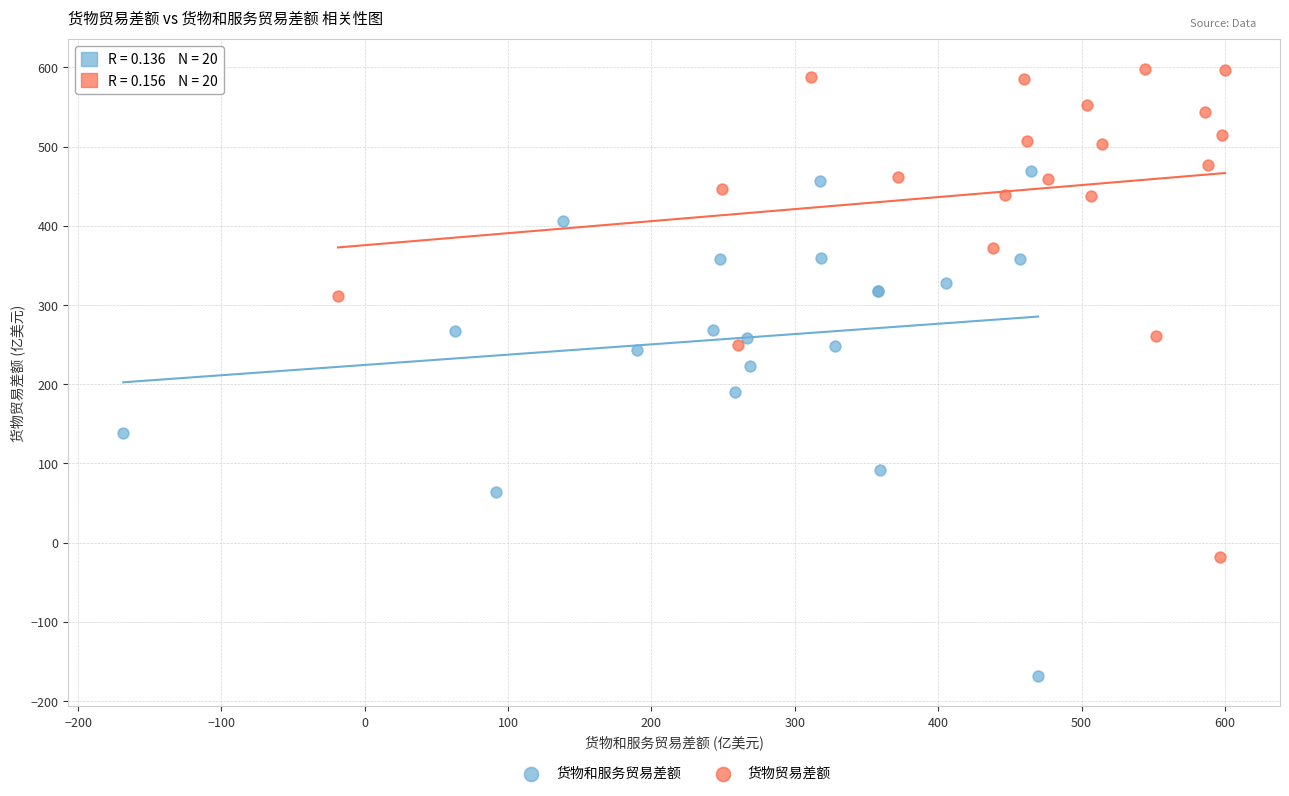

Which series contains the highest Y value?

货物贸易差额